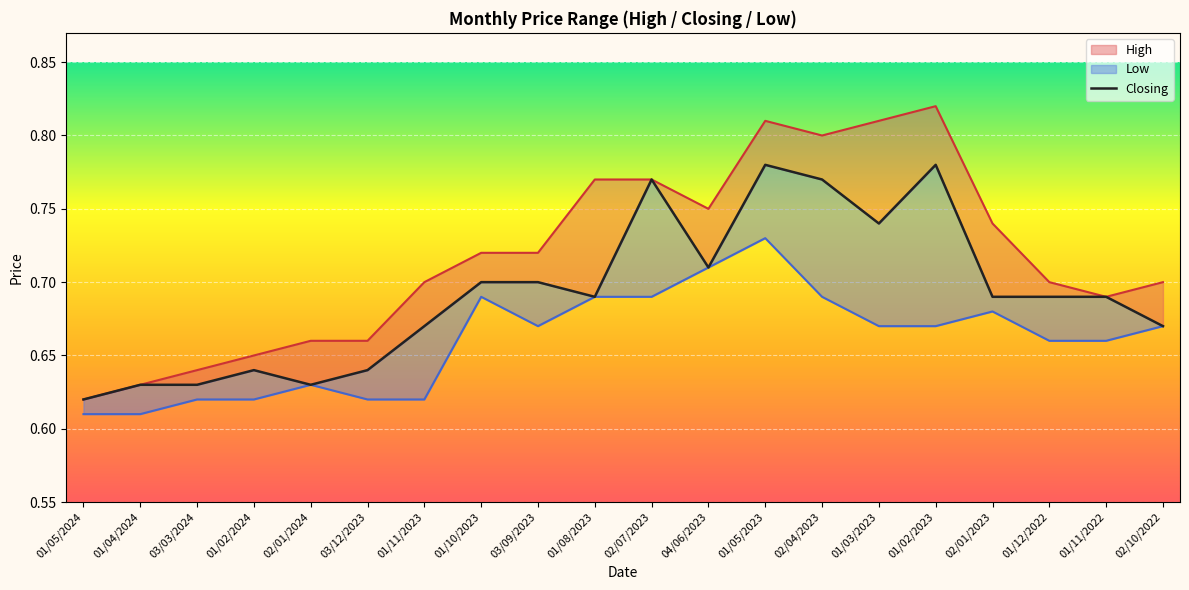

What is the maximum value shown in the chart?

0.8